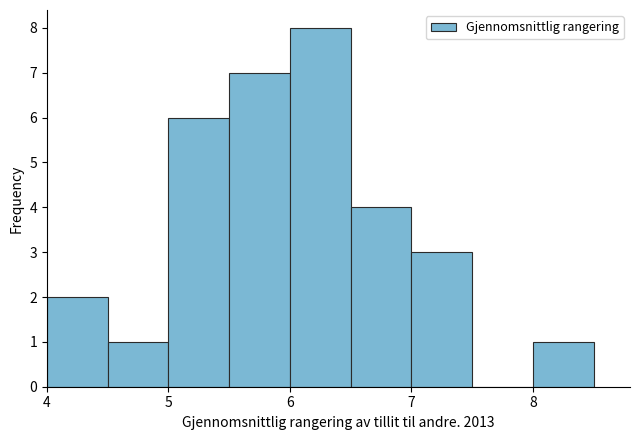

Reading left to right, transcribe this chart: for each bar, give the range it covers on the x-axis and its height. The values are not printed on the chart, so give them approximately, as read against the axis.

4.0 to 4.5: 2
4.5 to 5.0: 1
5.0 to 5.5: 6
5.5 to 6.0: 7
6.0 to 6.5: 8
6.5 to 7.0: 4
7.0 to 7.5: 3
7.5 to 8.0: 0
8.0 to 8.5: 1